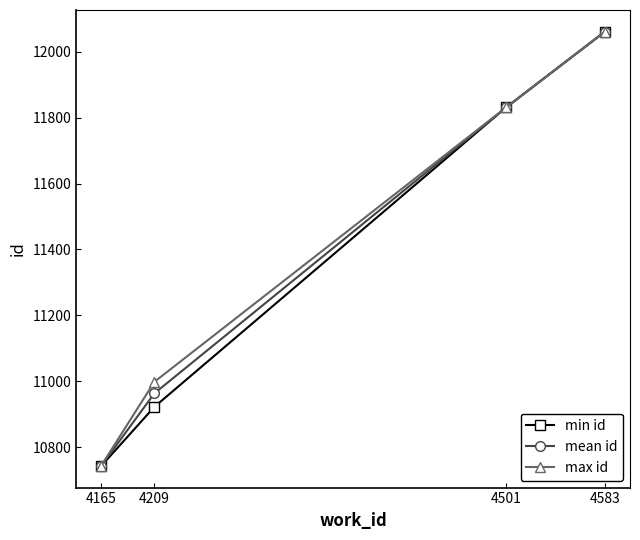

What are all the series names shown in the legend?

min id, mean id, max id